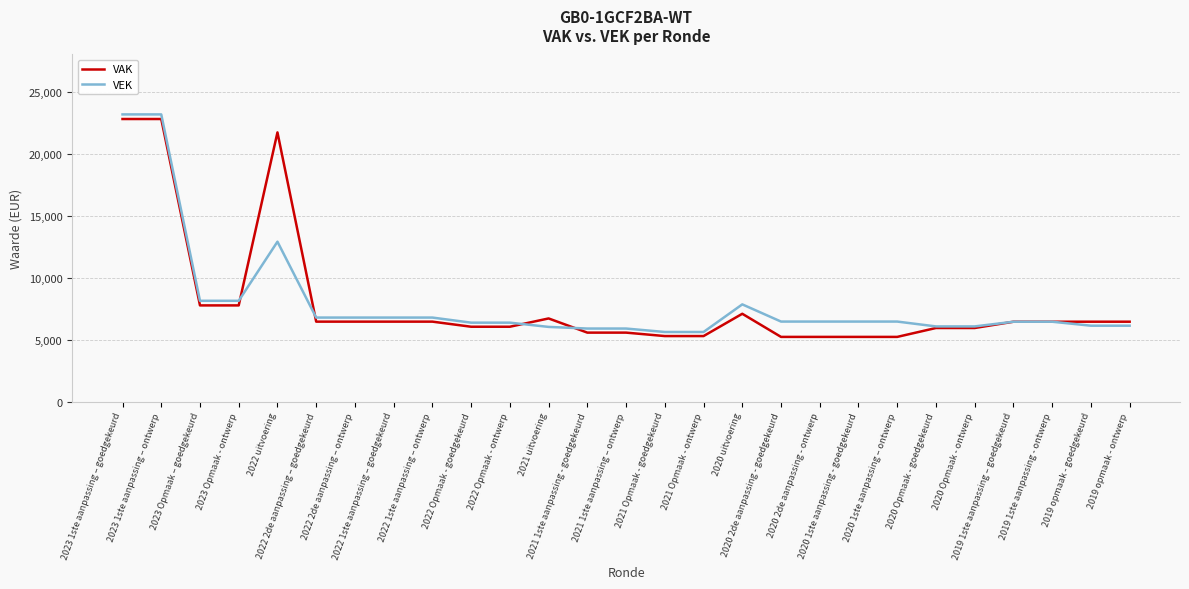

Where do VAK and VEK first cross each other?

2023 Opmaak - ontwerp and 2022 uitvoering